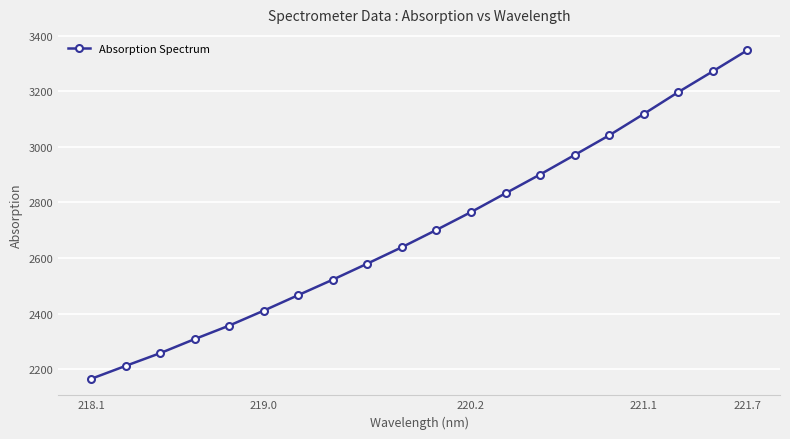

What is the minimum value shown in the chart?

2164.9